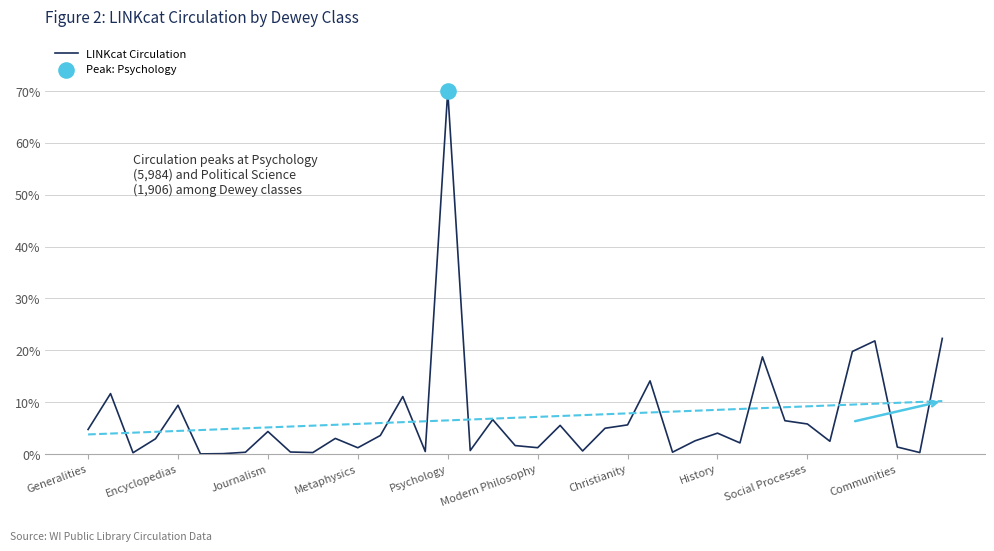

Which category has the highest value in the LINKcat Circulation series?

Psychology